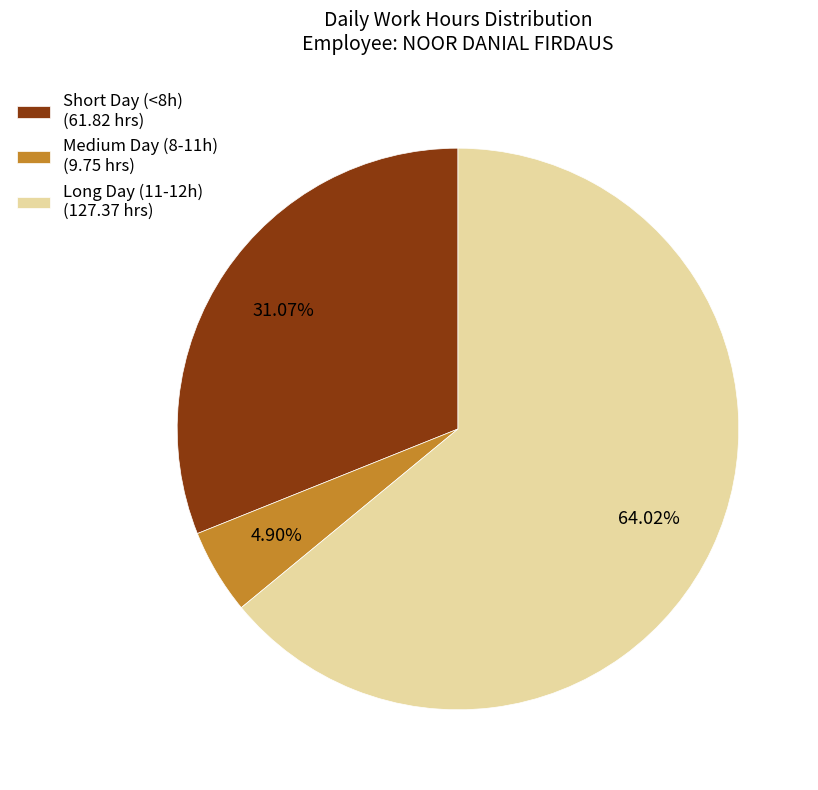

What is the largest slice in the pie chart?

Long Day (11-12h) (127.37 hrs)